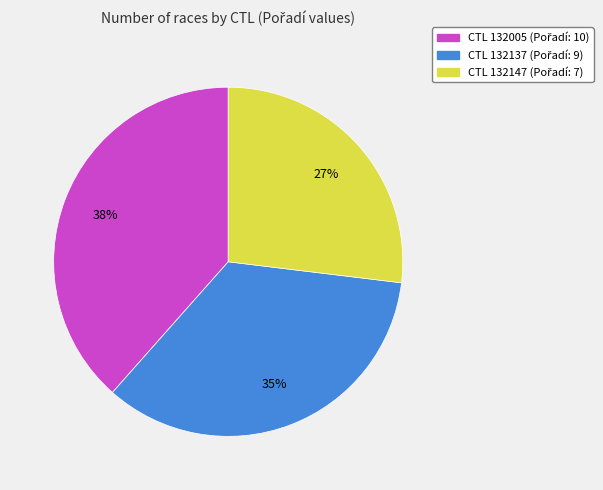

Is there any slice that represents more than half of the pie?

No